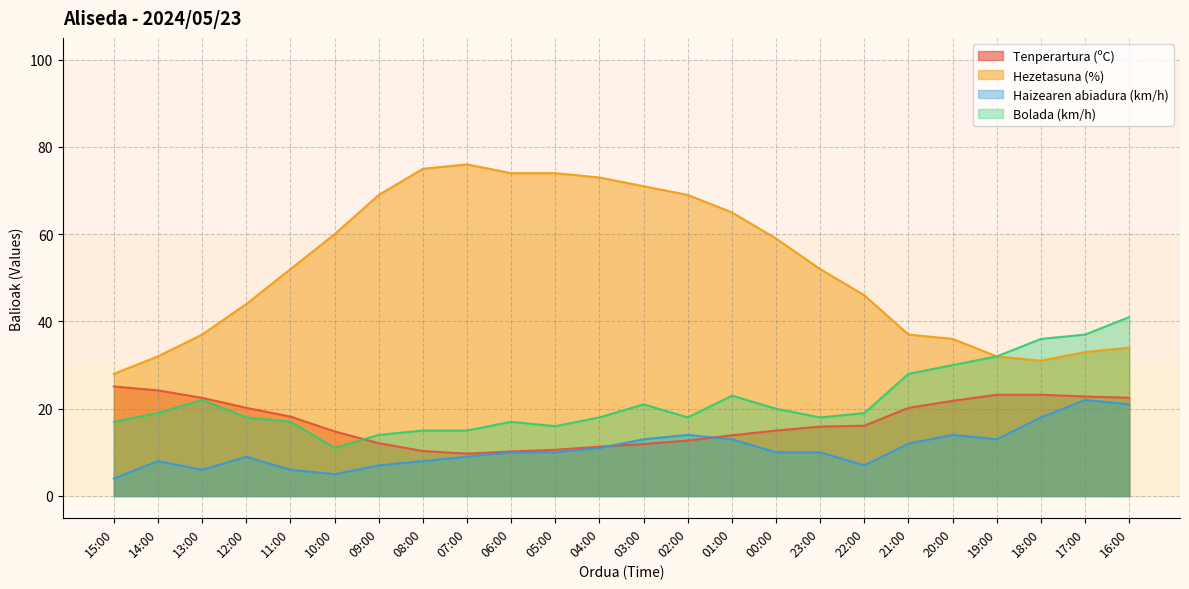

True or false: Tenperartura (ºC) and Hezetasuna (%) cross at least once.

False